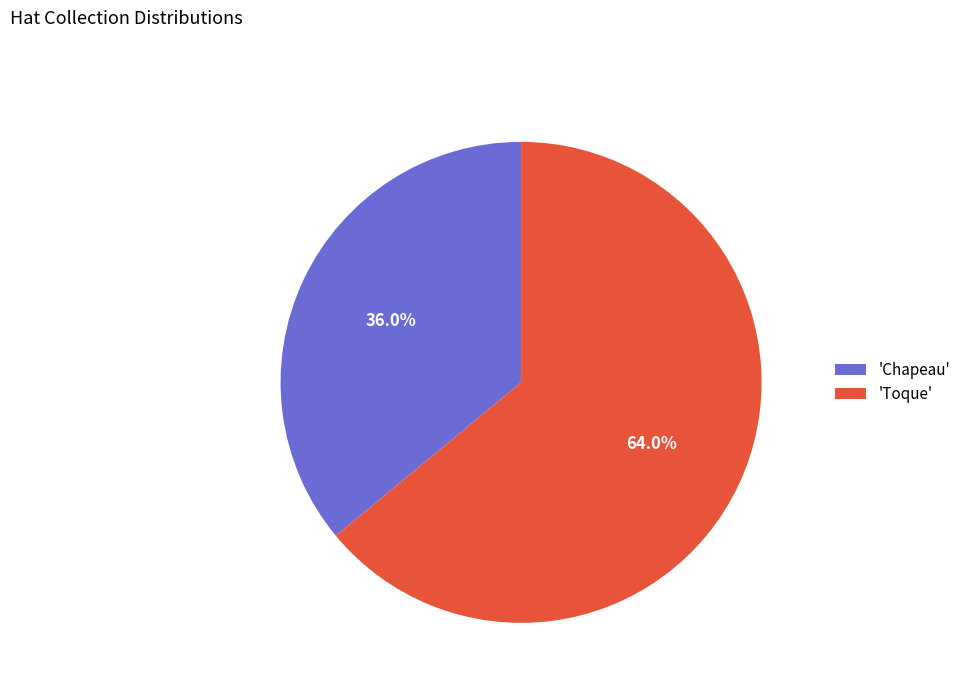

Which category has the smallest portion of the pie?

'Chapeau'